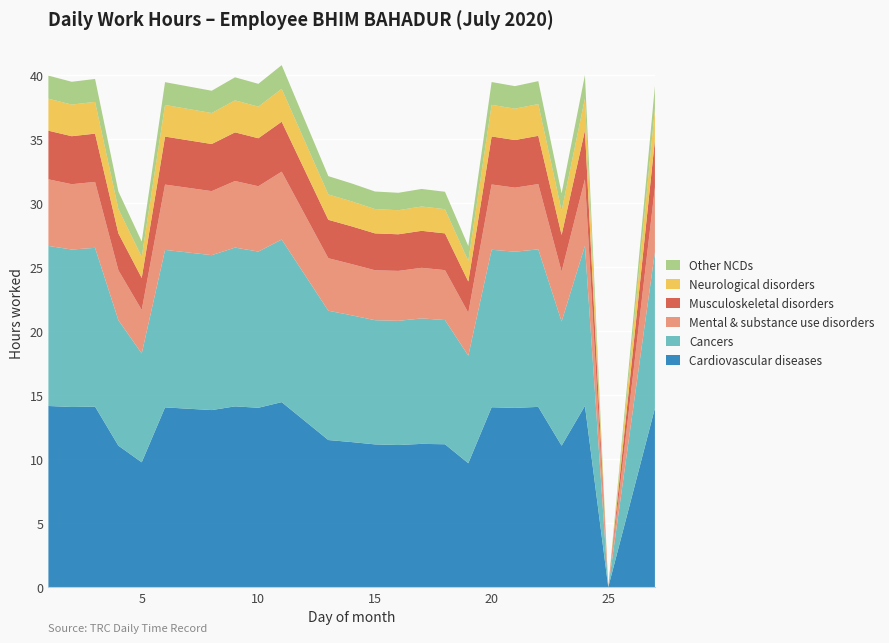

Reading left to right, extract all data points from this chart.

Cardiovascular diseases: 1=14.2	2=14.1	3=14.1	4=11.1	5=9.8	6=14.0	8=13.8	9=14.1	10=14.0	11=14.4	13=11.5	14=11.3	15=11.2	16=11.1	17=11.2	18=11.2	19=9.7	20=14.1	21=14.0	22=14.1	23=11.1	24=14.2	25=0.0	27=14.0
Cancers: 1=12.5	2=12.3	3=12.4	4=9.8	5=8.5	6=12.3	8=12.1	9=12.4	10=12.2	11=12.7	13=10.1	14=9.9	15=9.7	16=9.7	17=9.8	18=9.7	19=8.4	20=12.3	21=12.2	22=12.3	23=9.7	24=12.5	25=0.0	27=12.2
Mental & substance use disorders: 1=5.2	2=5.1	3=5.2	4=3.9	5=3.4	6=5.1	8=5.0	9=5.2	10=5.1	11=5.3	13=4.1	14=4.0	15=3.9	16=3.9	17=4.0	18=3.9	19=3.4	20=5.1	21=5.0	22=5.1	23=3.9	24=5.2	25=0.0	27=5.0
Musculoskeletal disorders: 1=3.8	2=3.8	3=3.8	4=2.9	5=2.5	6=3.8	8=3.7	9=3.8	10=3.8	11=3.9	13=3.0	14=3.0	15=2.9	16=2.9	17=2.9	18=2.9	19=2.4	20=3.8	21=3.7	22=3.8	23=2.9	24=3.8	25=0.0	27=3.7
Neurological disorders: 1=2.5	2=2.5	3=2.5	4=1.9	5=1.6	6=2.5	8=2.4	9=2.5	10=2.5	11=2.6	13=2.0	14=1.9	15=1.9	16=1.9	17=1.9	18=1.9	19=1.6	20=2.5	21=2.5	22=2.5	23=1.9	24=2.5	25=0.0	27=2.4
Other NCDs: 1=1.8	2=1.8	3=1.8	4=1.4	5=1.2	6=1.8	8=1.7	9=1.8	10=1.8	11=1.9	13=1.4	14=1.4	15=1.4	16=1.4	17=1.4	18=1.4	19=1.2	20=1.8	21=1.8	22=1.8	23=1.4	24=1.8	25=0.0	27=1.8